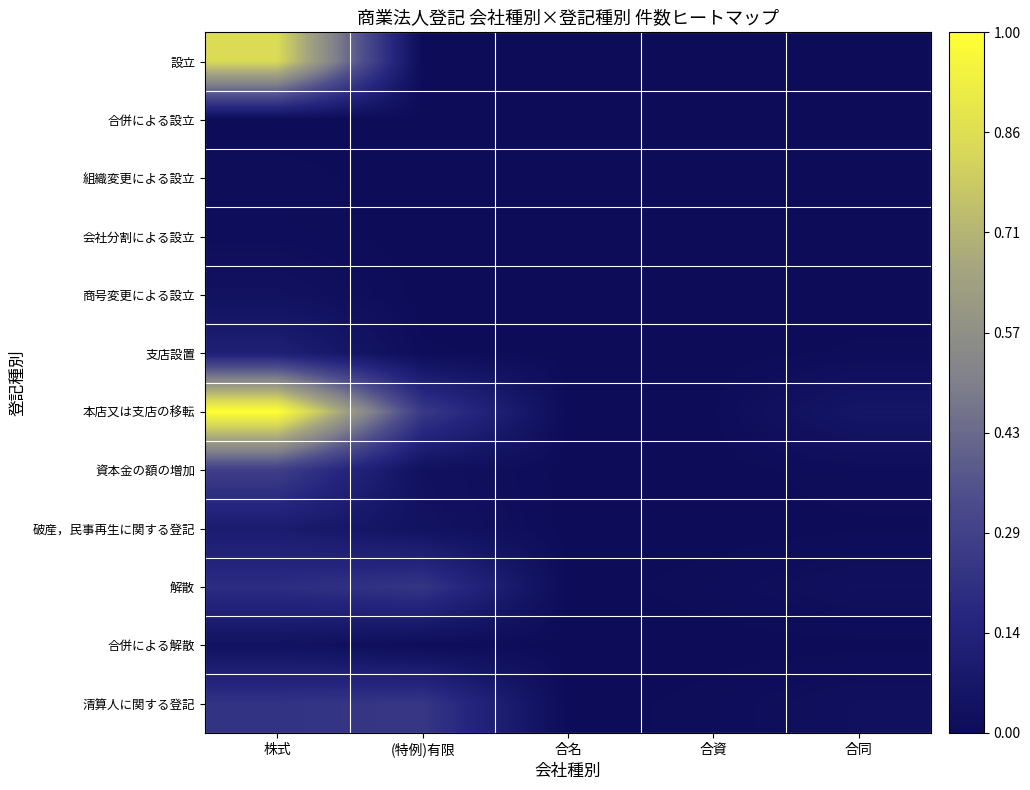

What is the spread (max minus min) of values at (特例)有限?

0.3